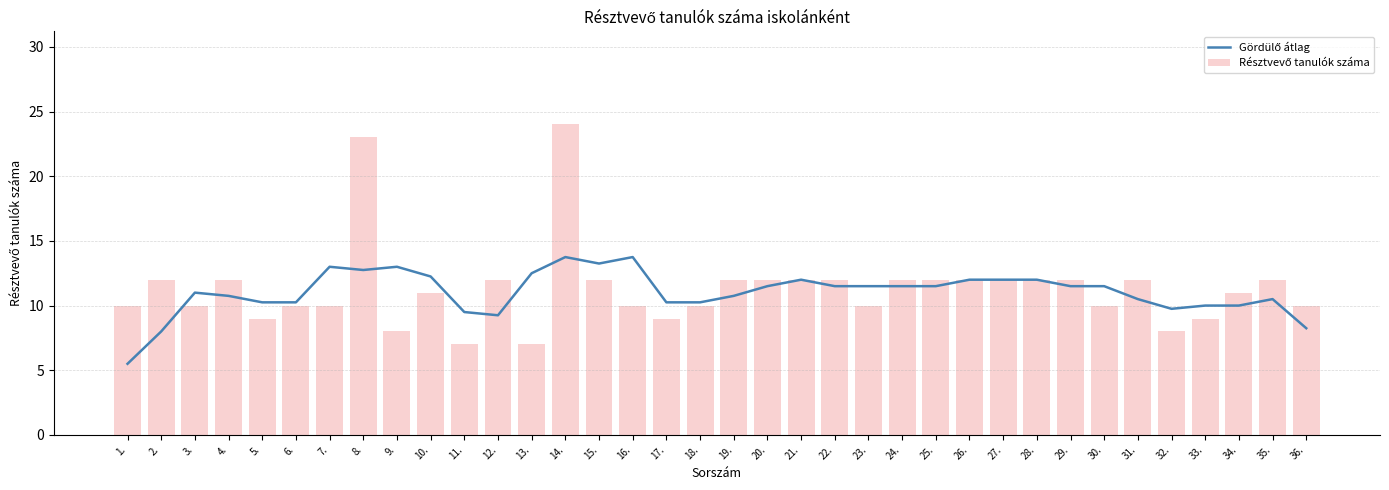

At which label does Gördülő átlag reach its minimum?

1.